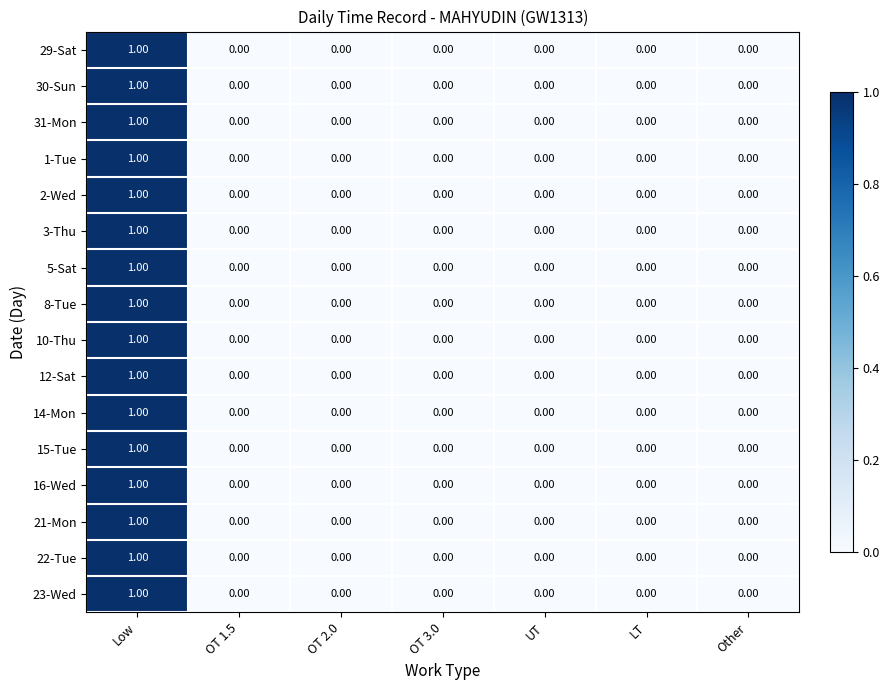

How many distinct data groups are displayed?

16